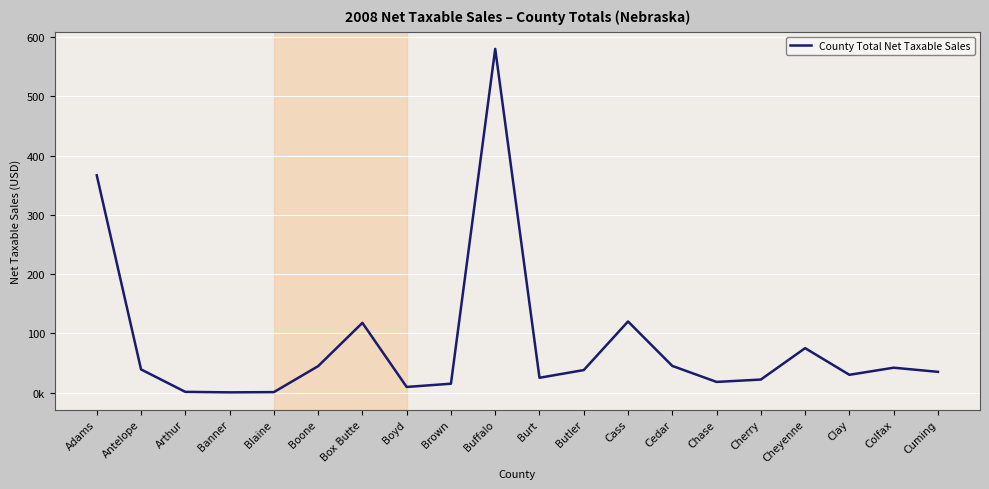

Does the chart have visible grid lines?

Yes